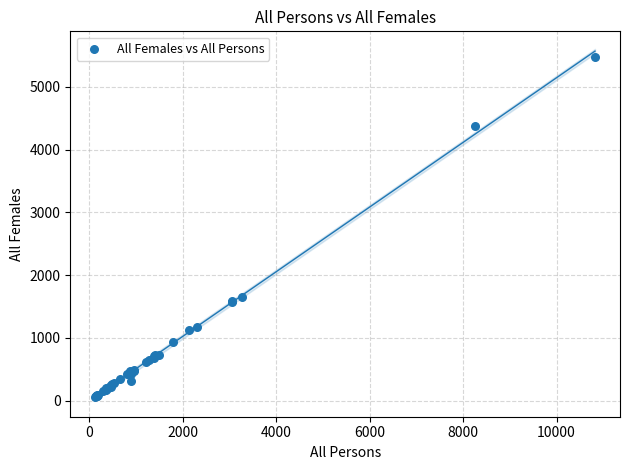

What Y value in the scatter plot is closest to 2773?

1653